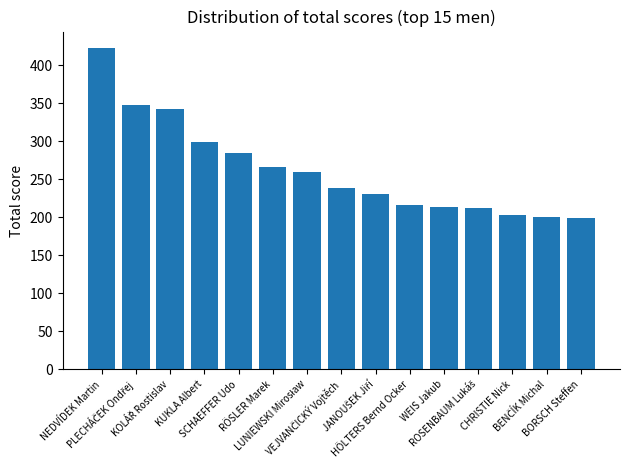

What is the label of the 10th bar from the left?

HÖLTERS Bernd Ocker